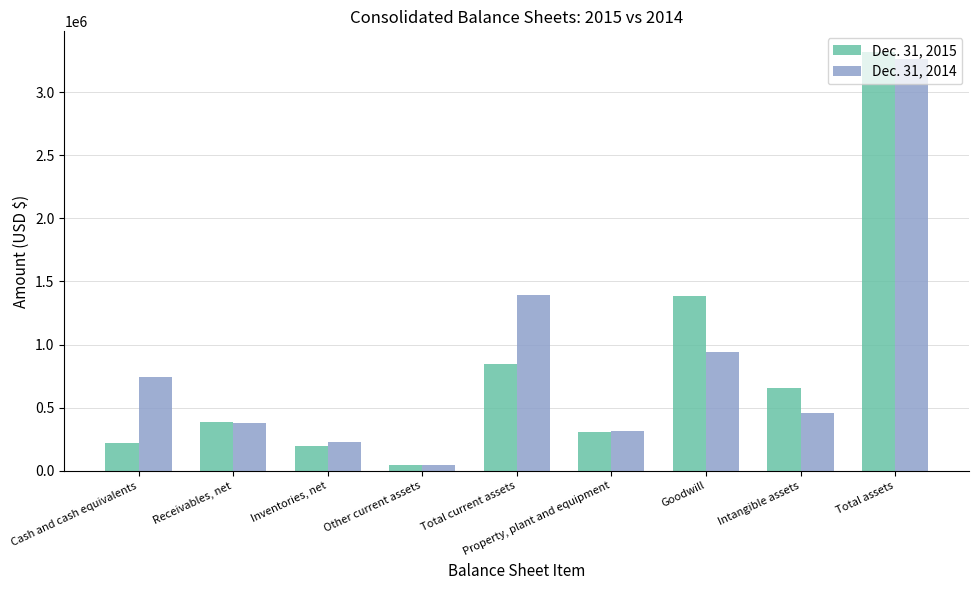

What value does the Dec. 31, 2015 series have at Inventories, net, to the nearest 100?

195900